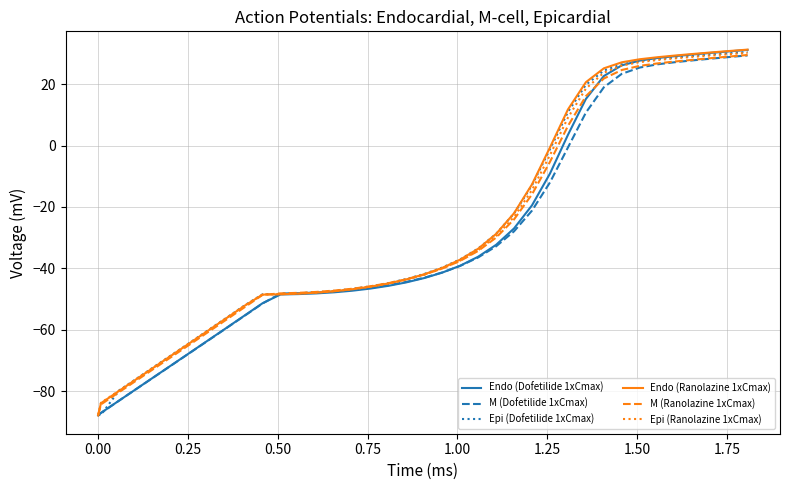

What is the smallest value displayed?

-87.9